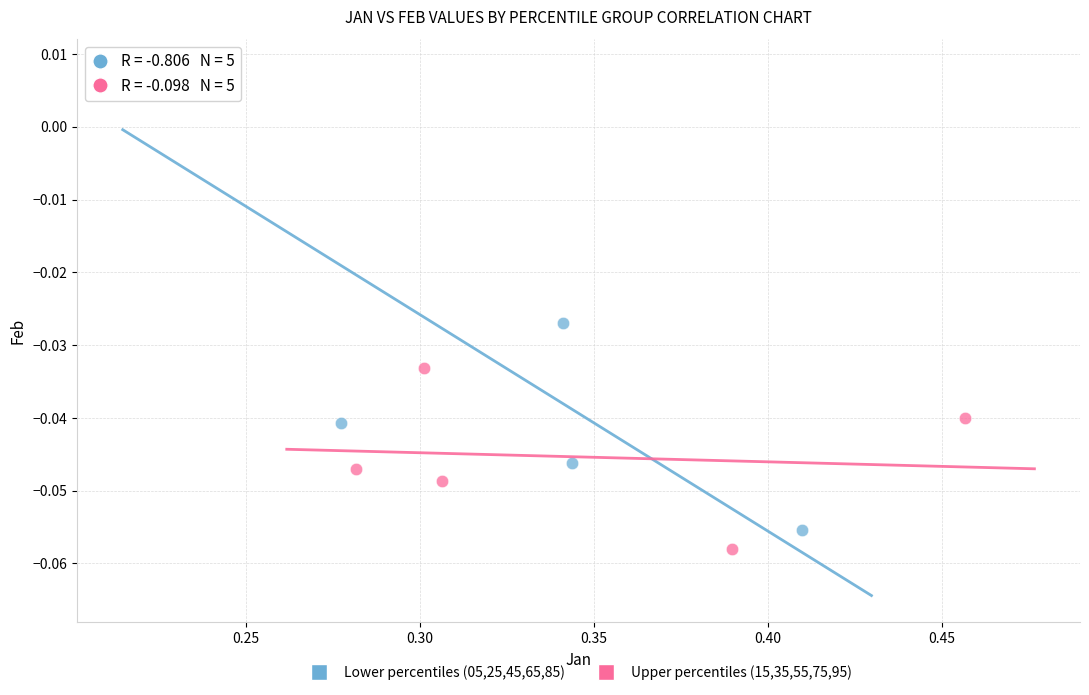

Which series has the widest spread of Y values?

Lower percentiles (05,25,45,65,85)